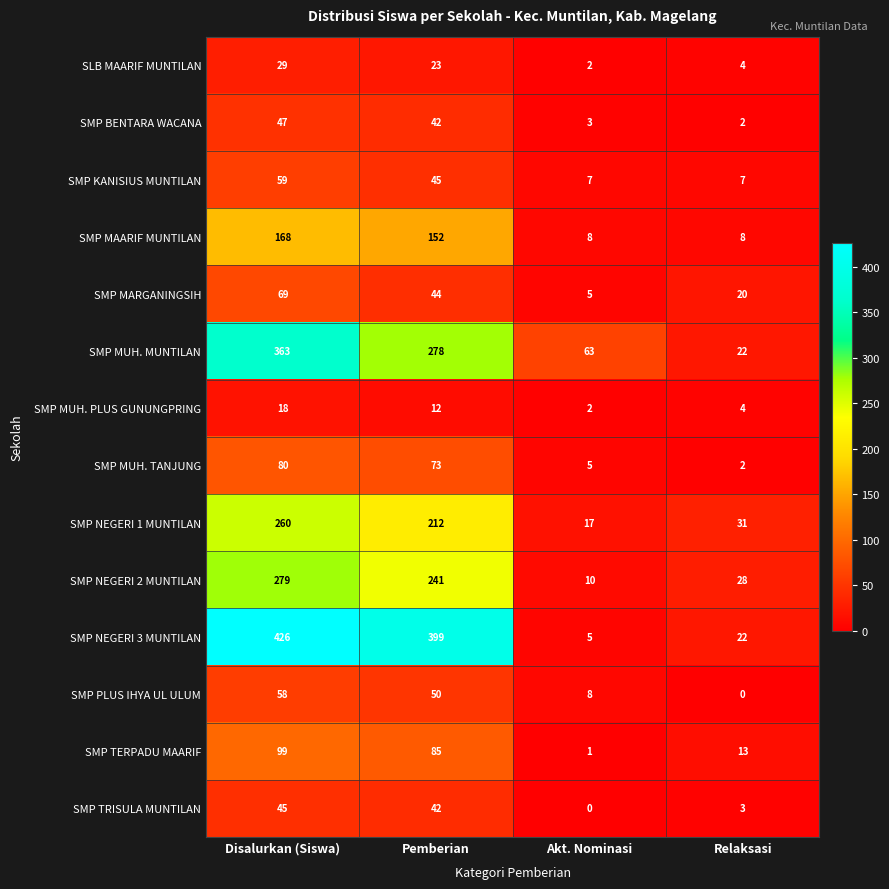

Which series has the largest range (max minus min)?

SMP NEGERI 3 MUNTILAN